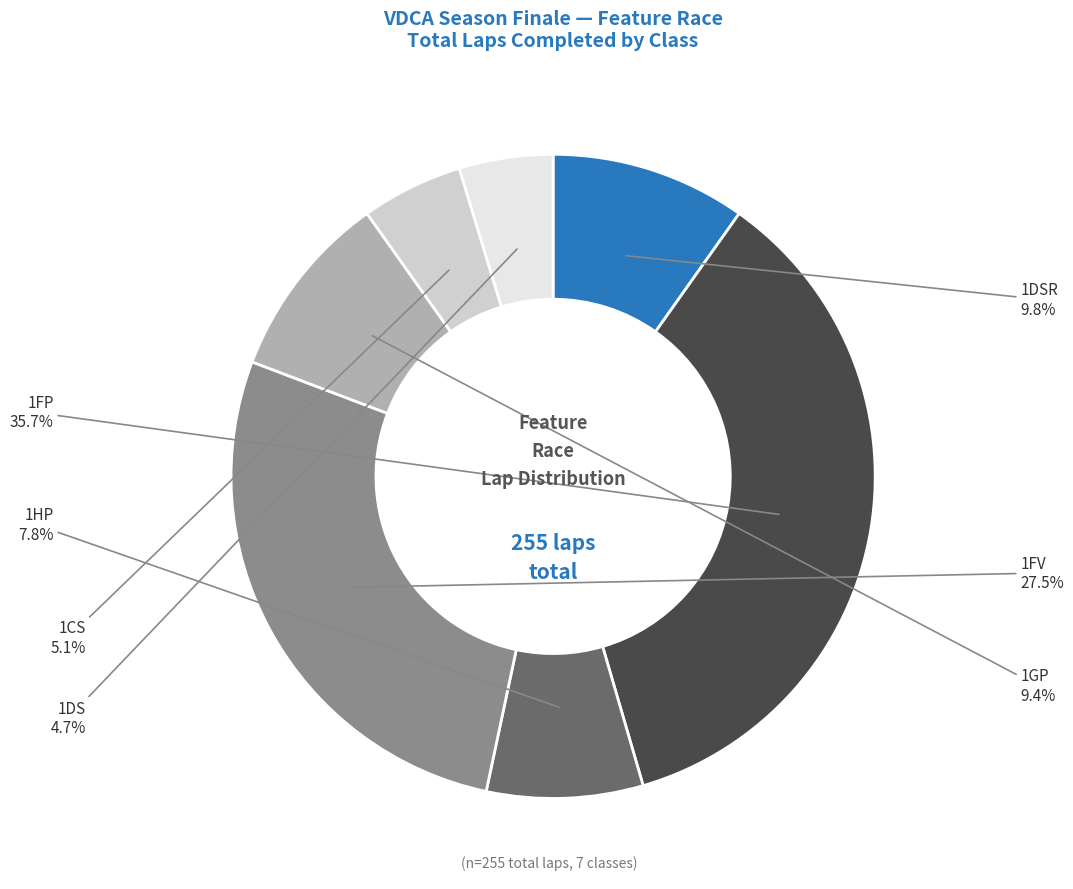

Is there a majority slice in this chart?

No